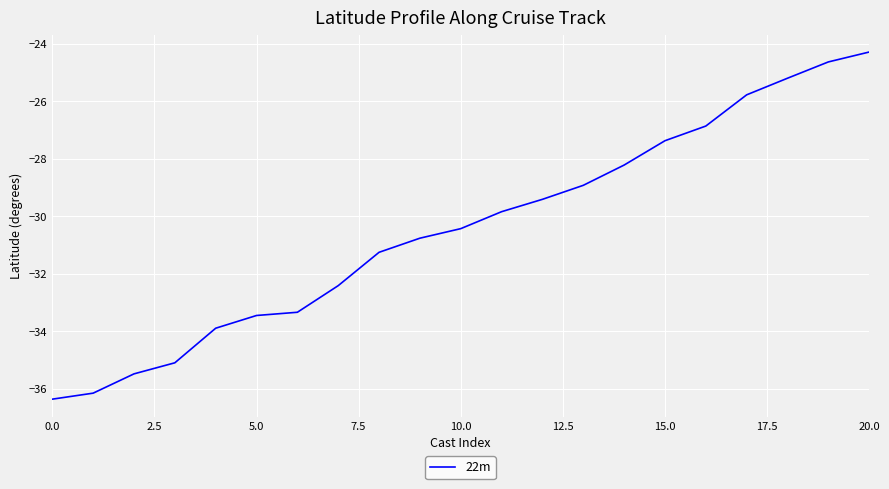

What is the difference between the maximum and minimum values?

12.1